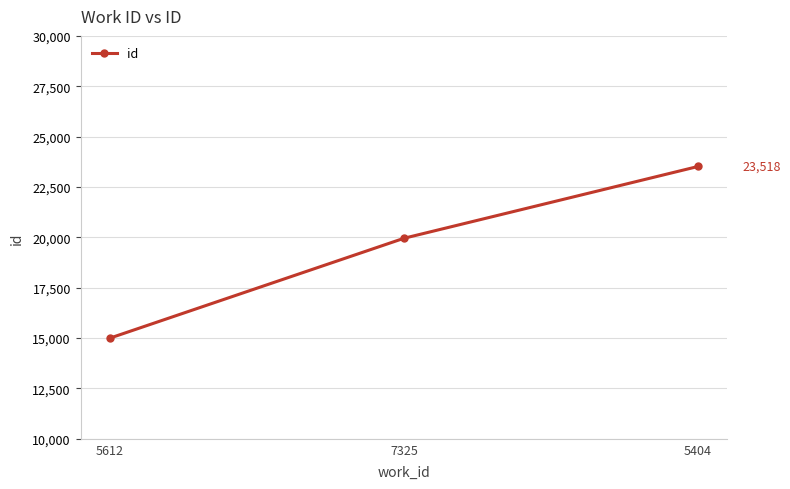

What is the minimum value shown in the chart?

14999